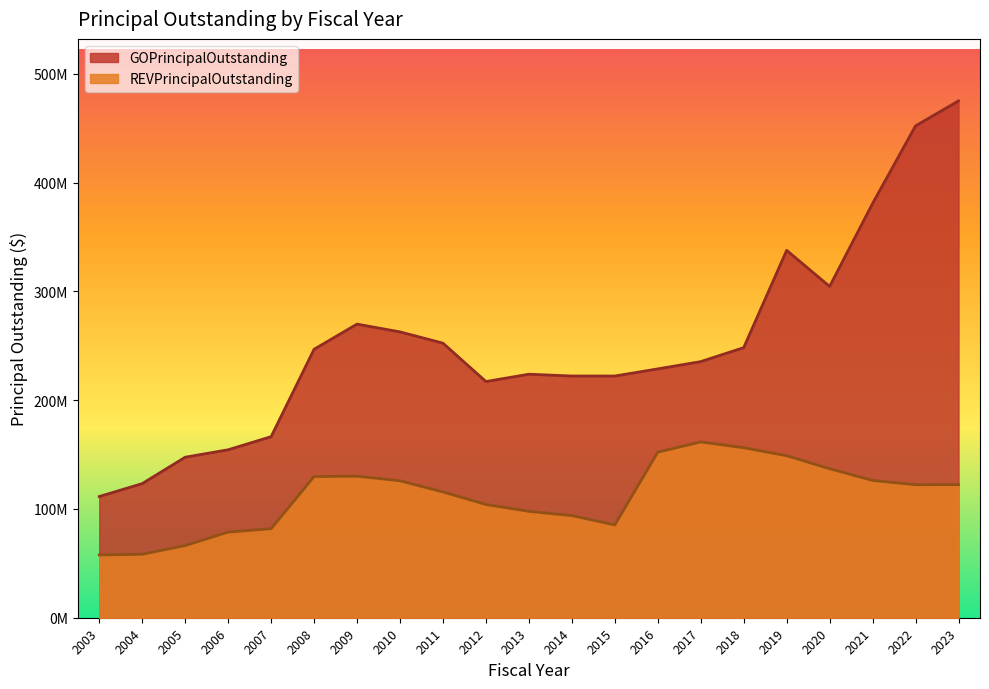

Is the value of GOPrincipalOutstanding at 2004 greater than the value of REVPrincipalOutstanding at 2018?

No